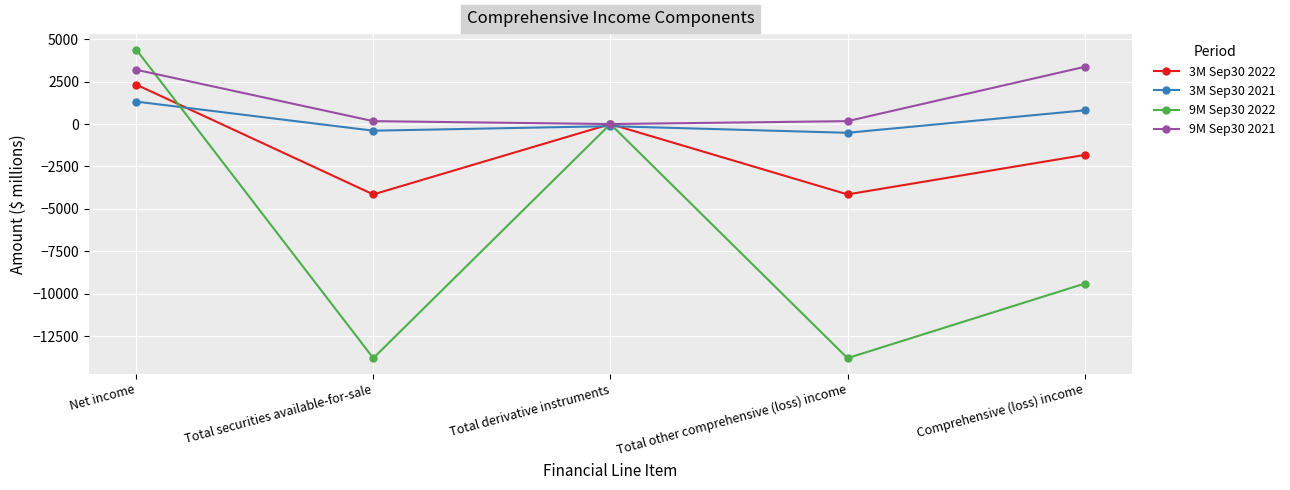

What is the highest value of the 9M Sep30 2021 series?

3371